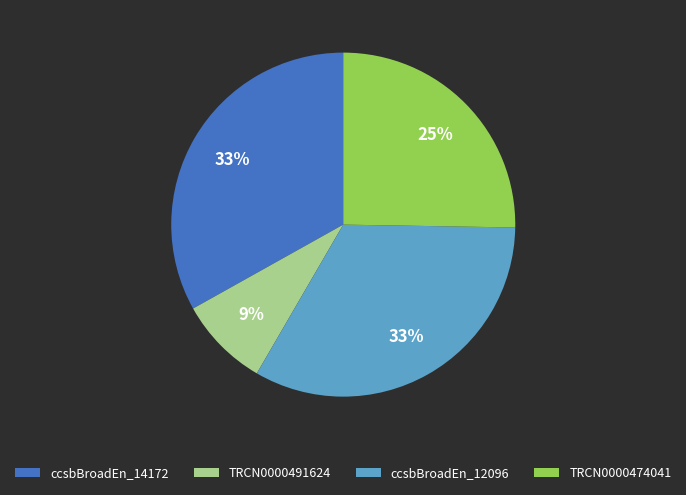

Which has a higher value, ccsbBroadEn_12096 or TRCN0000491624?

ccsbBroadEn_12096